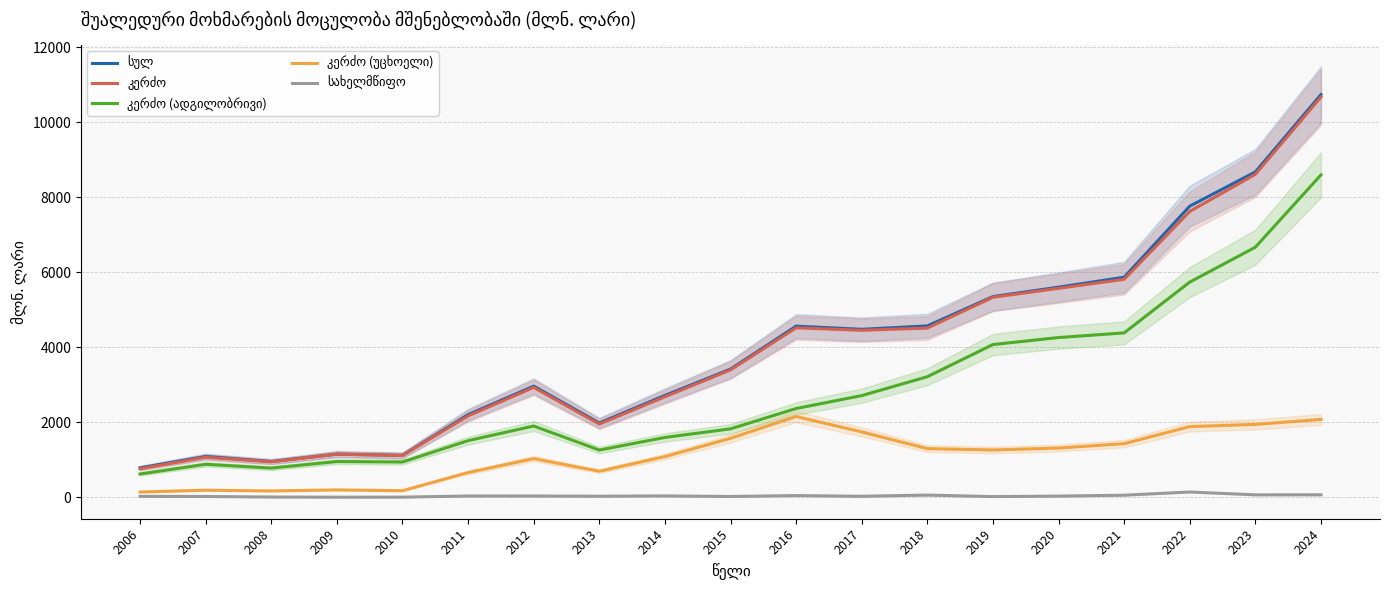

The კერძო series shows 1113.4 at 2010. True or false?

True